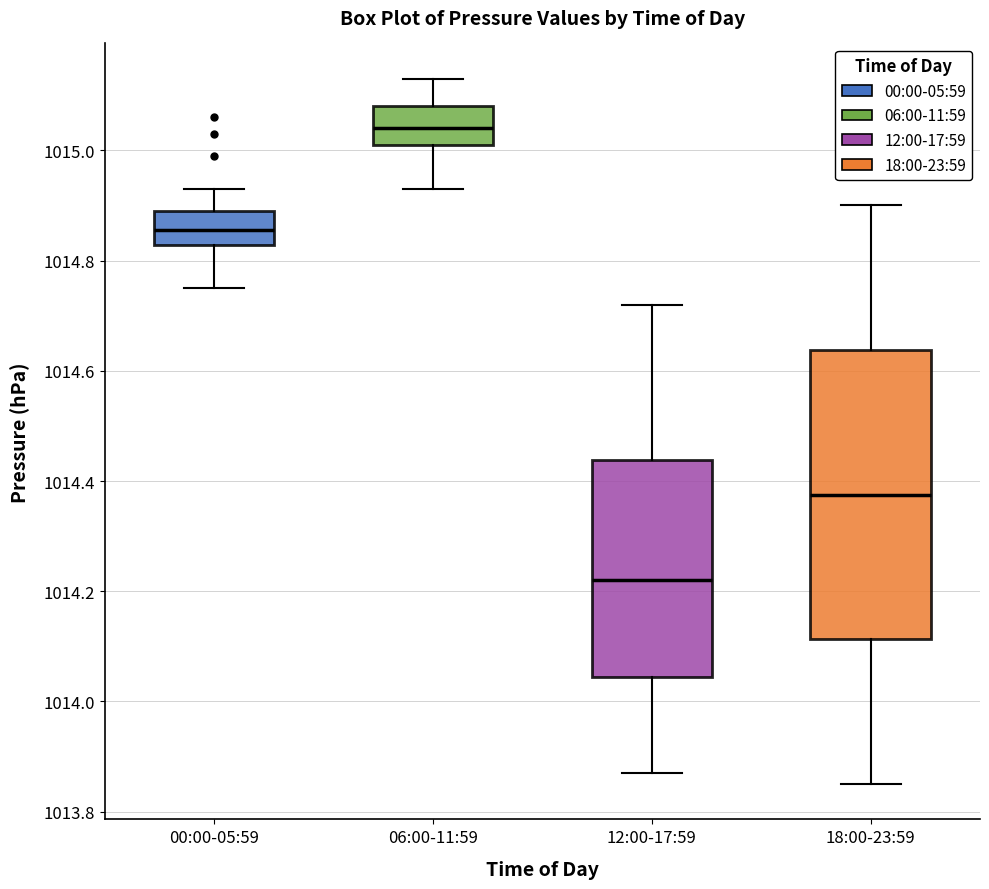

Where is the lower edge of the box for 18:00-23:59 on the y-axis? The values are not printed on the chart, so give them approximately, as read against the axis.

1014.12